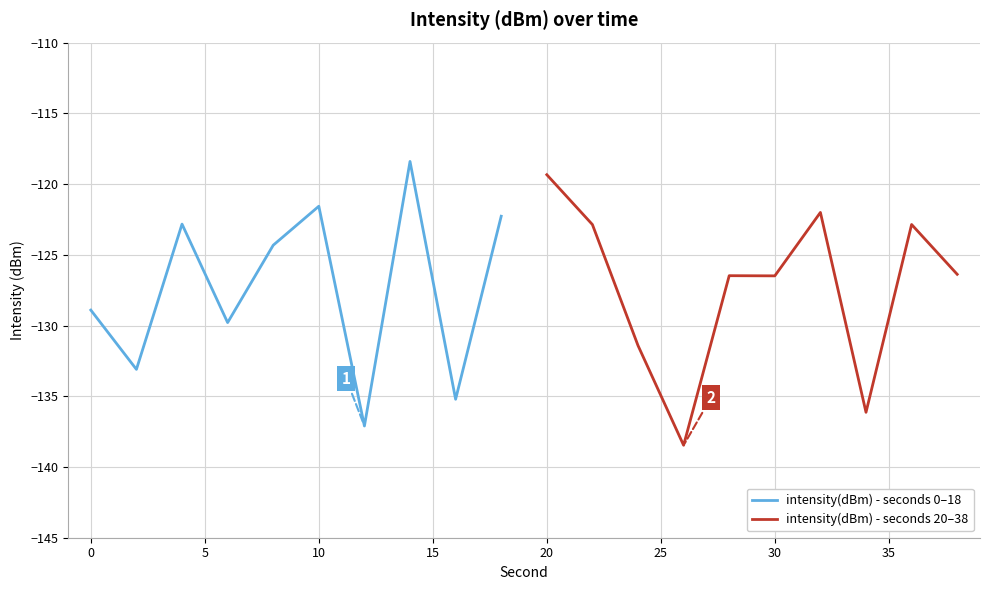

What are all the series names shown in the legend?

intensity(dBm) - seconds 0–18, intensity(dBm) - seconds 20–38